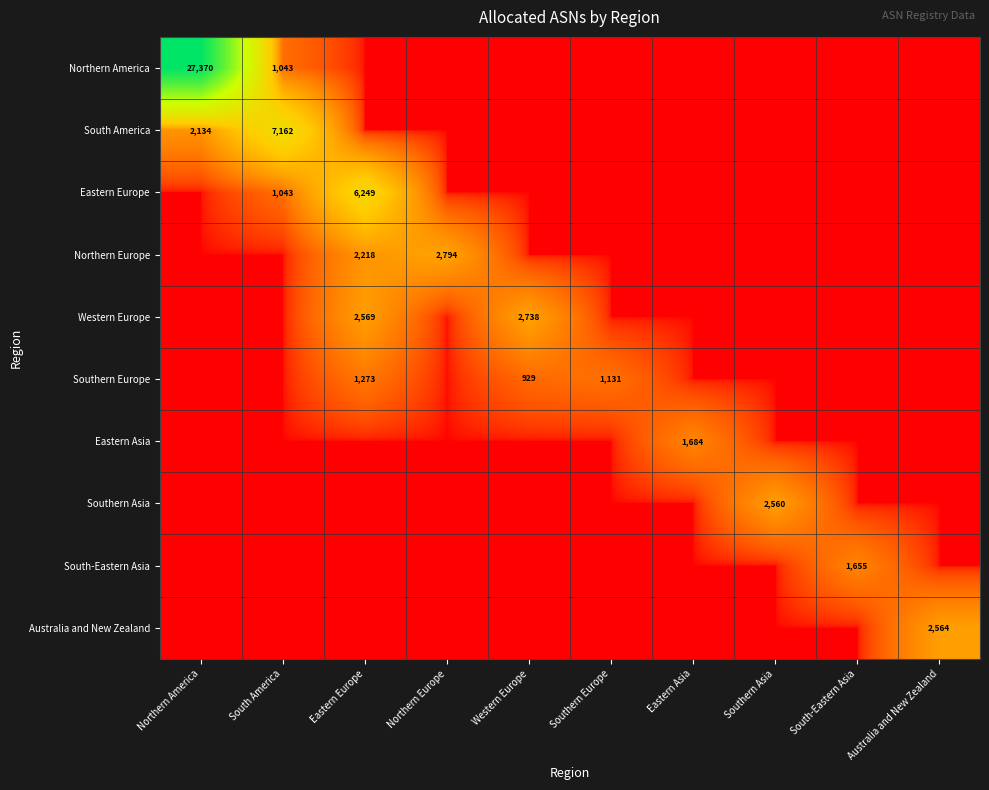

What is the difference between the maximum and minimum values in the Southern Europe series?

1273